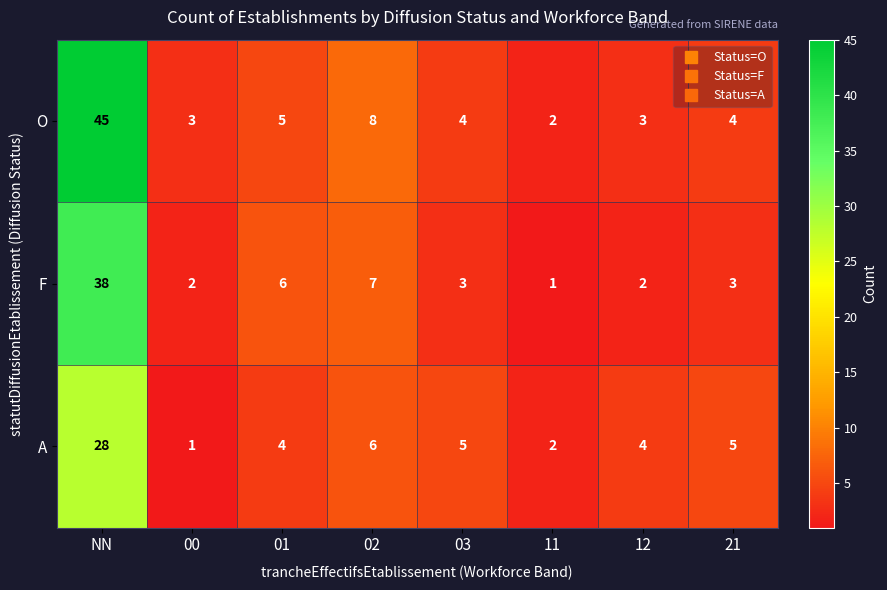

What is the greatest value displayed?

45